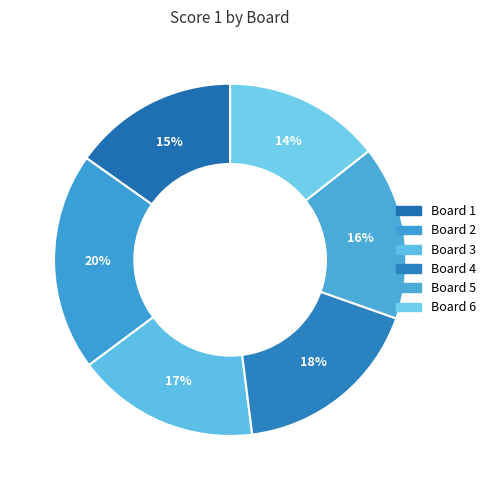

How many slices are in this pie chart?

6